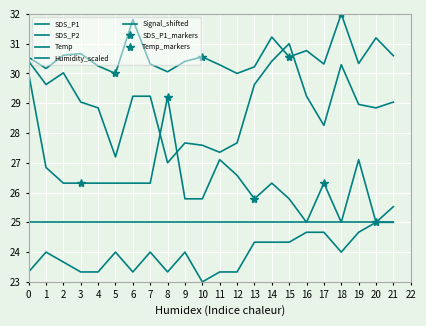

The Temp series shows 47.1 at 7. True or false?

False